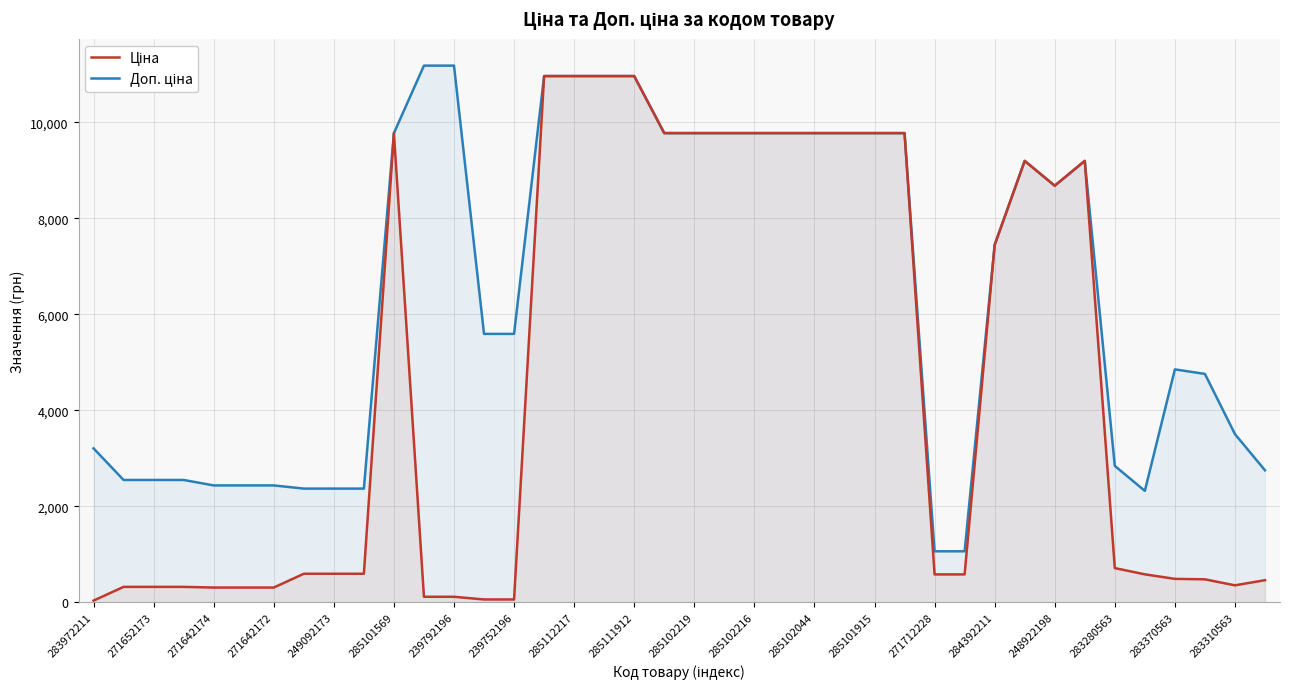

How many lines are shown in the chart?

2